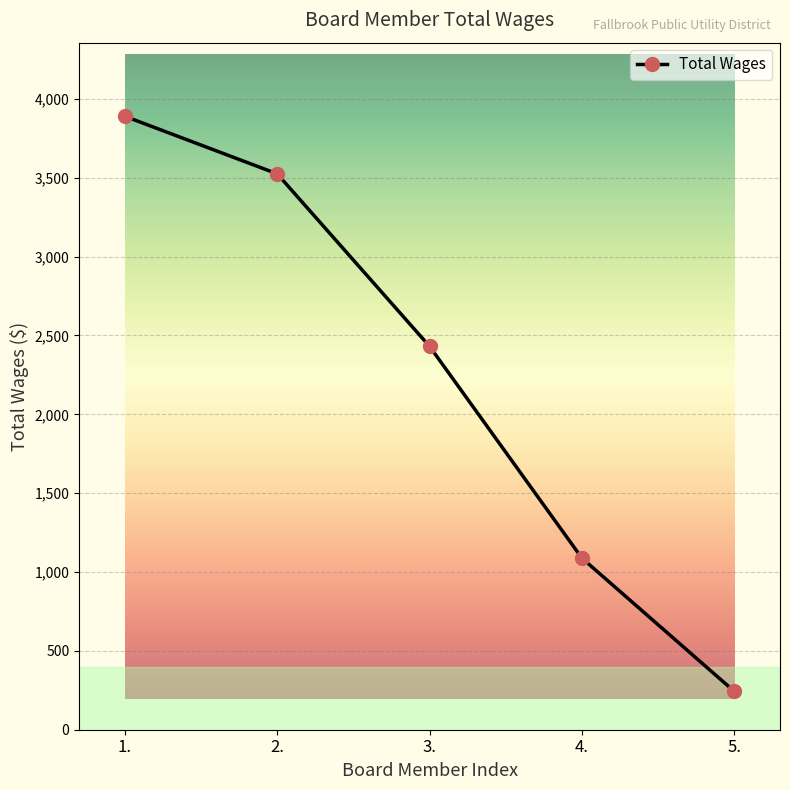

True or false: there are more than 1 points higher than both neighbors.

False